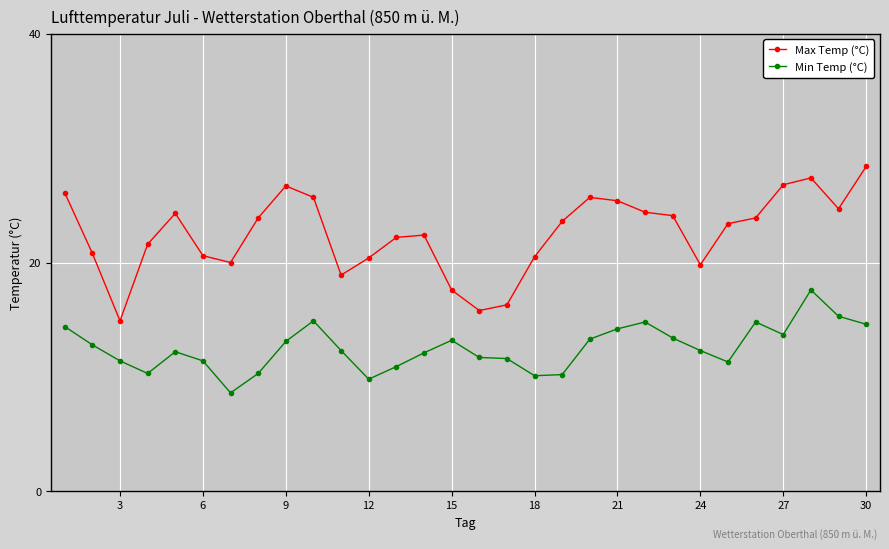

What is the value of the Max Temp (°C) point at the 4th from the left?

21.6